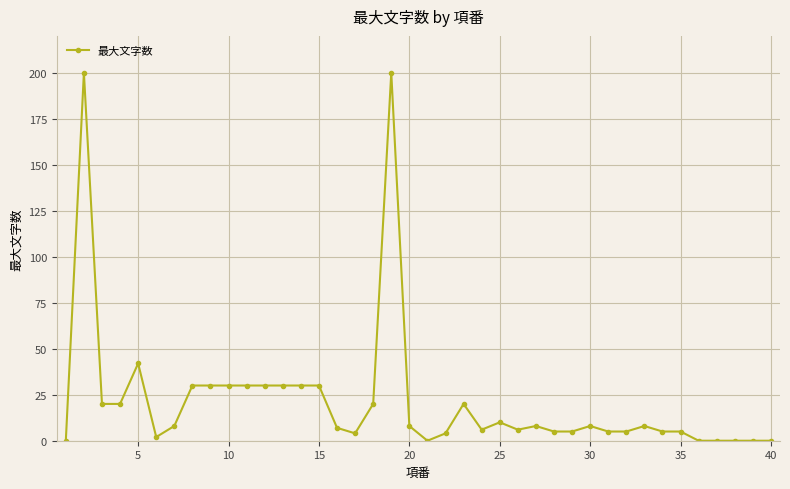

True or false: the data has more than 1 interior local peaks.

True